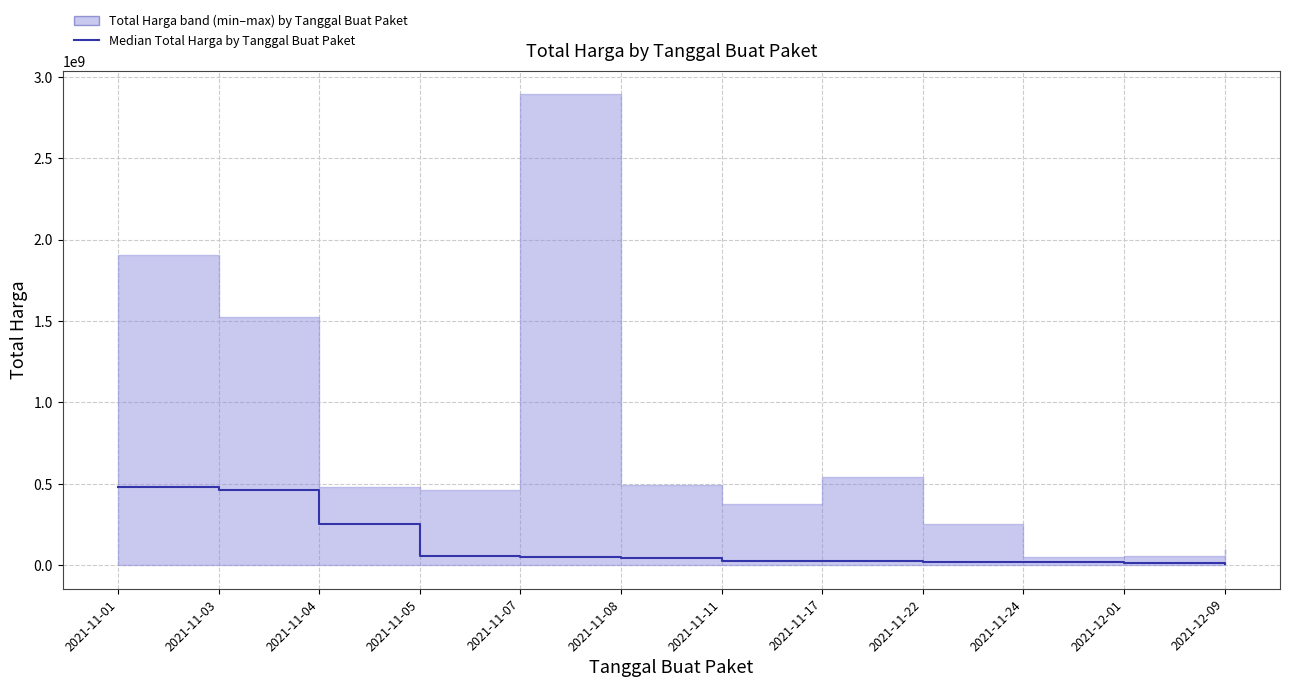

True or false: the data shows 250350000 at 2021-11-04.

True